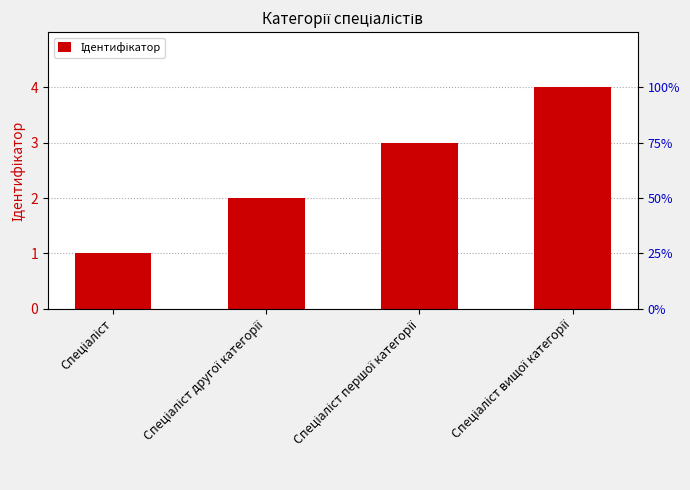

What is the maximum value shown in the chart?

4